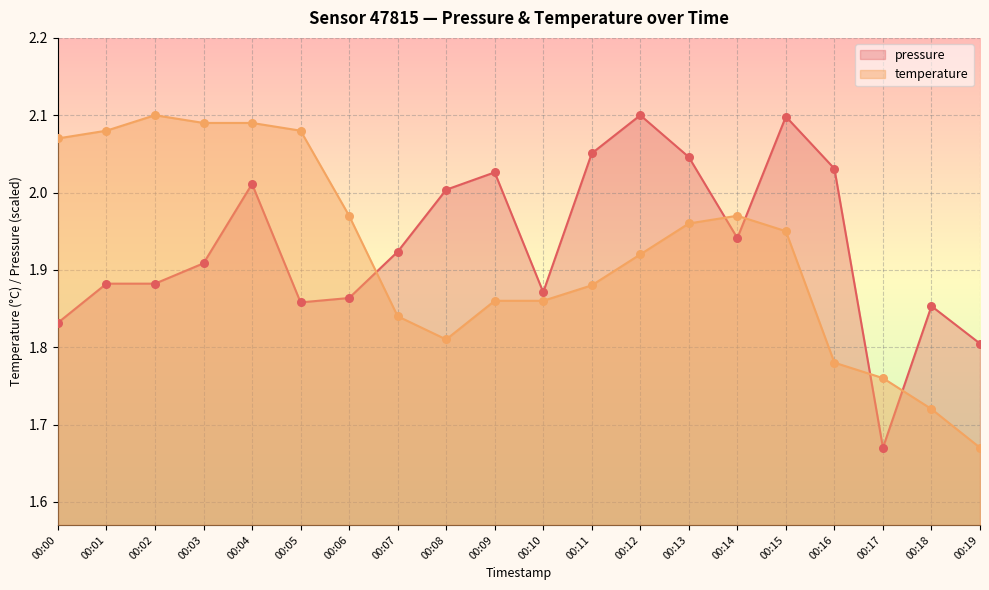

Which series has the largest total across all categories?

pressure